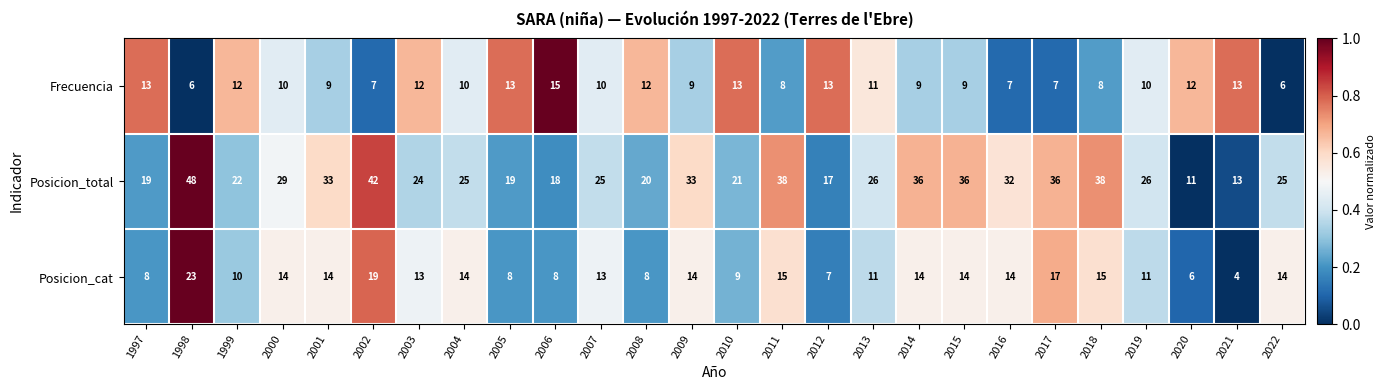

At which category is the sum across all series the highest?

1998